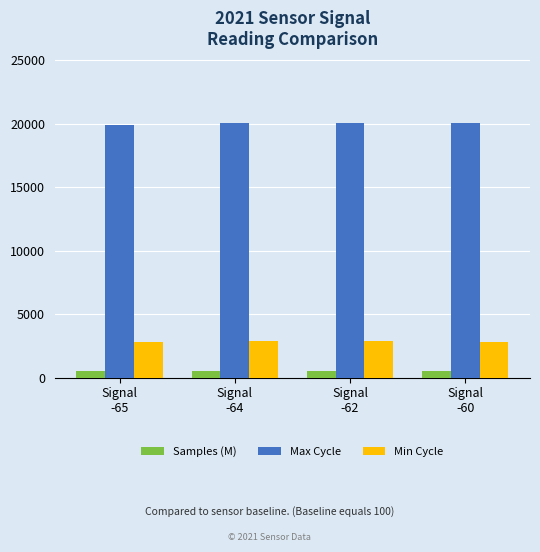

Is the value of Max Cycle at Signal
-64 greater than the value of Samples (M) at Signal
-62?

Yes